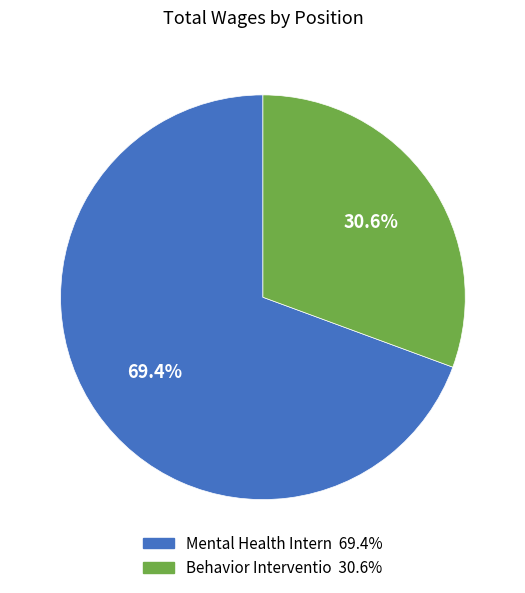

To the nearest percent, what portion does Mental Health Intern represent?

69%